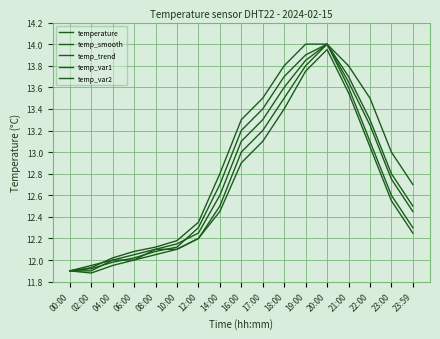

How many times do temp_var2 and temp_smooth cross each other?

1